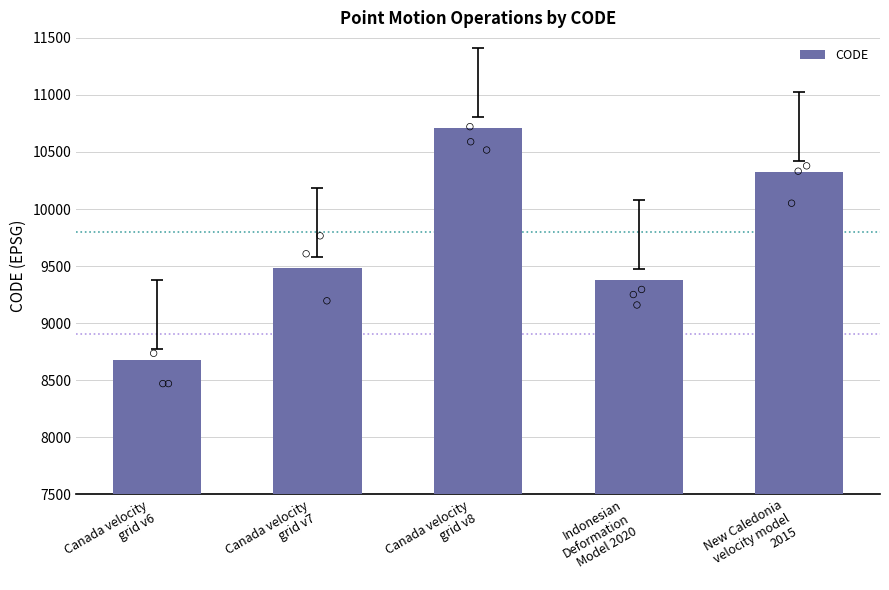

What is the change in value from Canada velocity
grid v6 to Canada velocity
grid v7?

+807